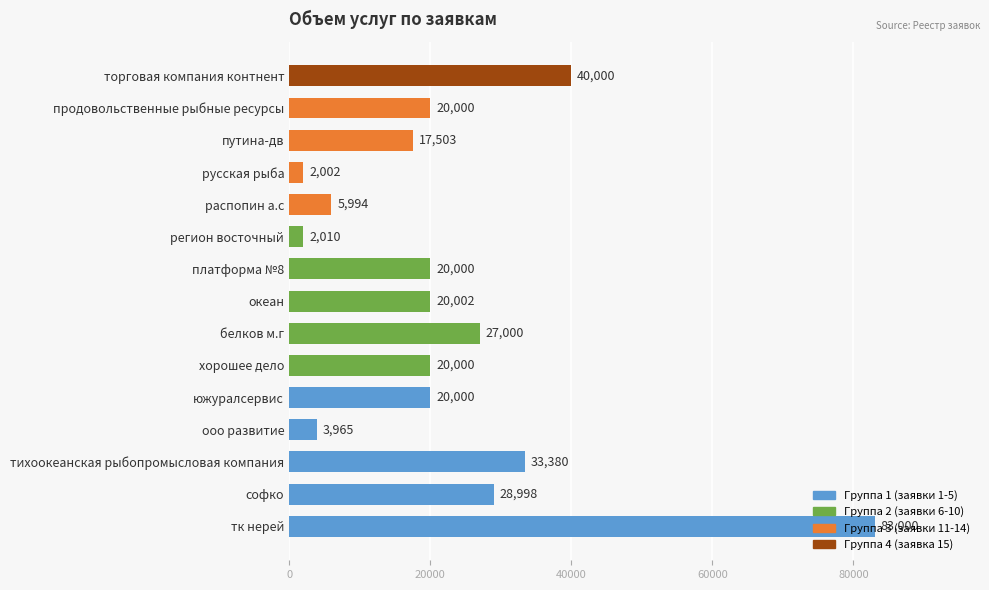

What is the average value?

22923.6